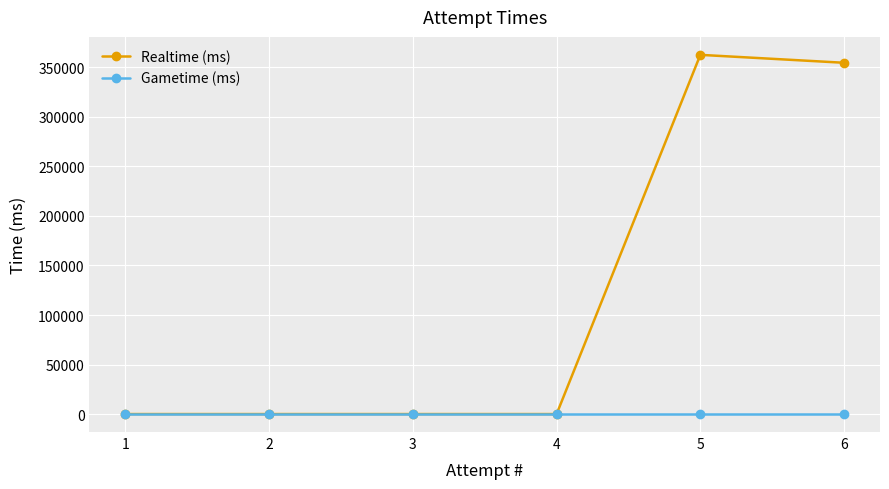

What is the spread (max minus min) of values at 6?

354644